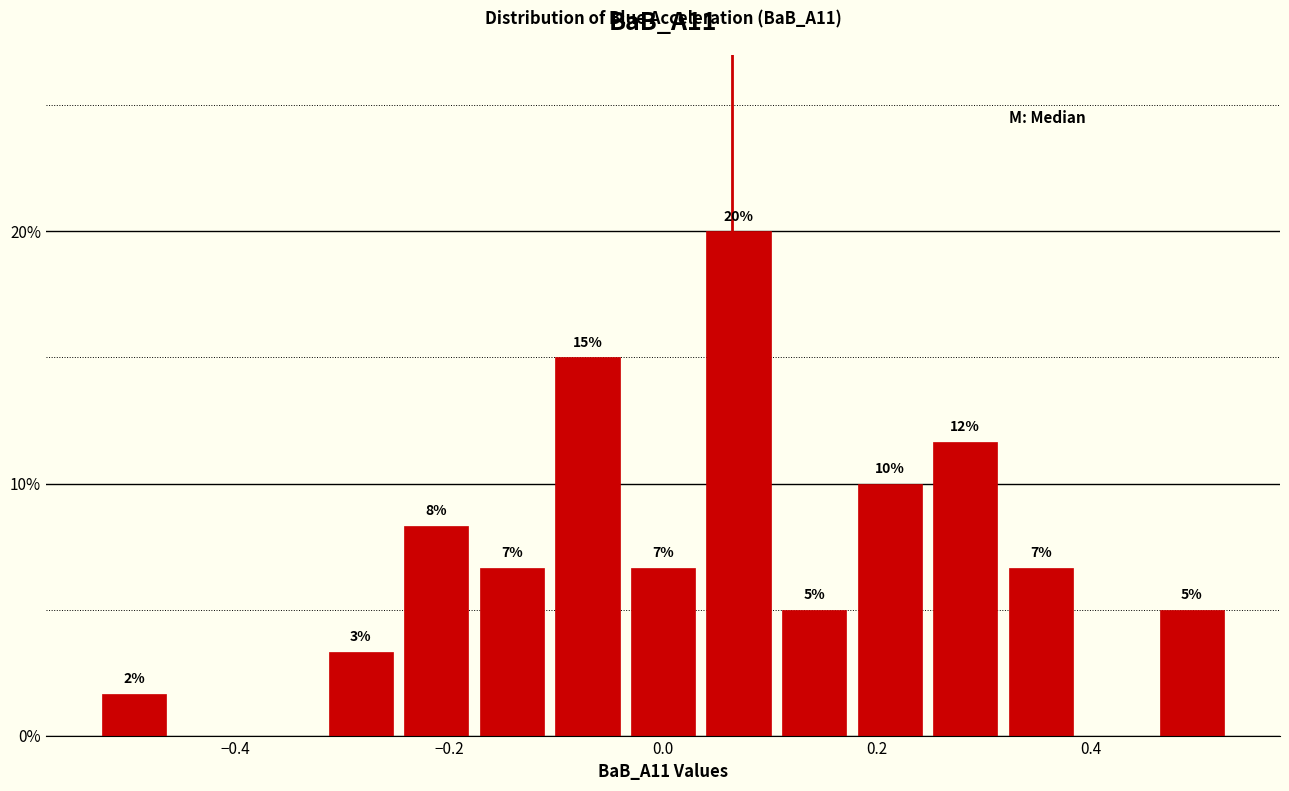

Read against the x-axis, roughly where is the centre of the tallest bar?

0.08